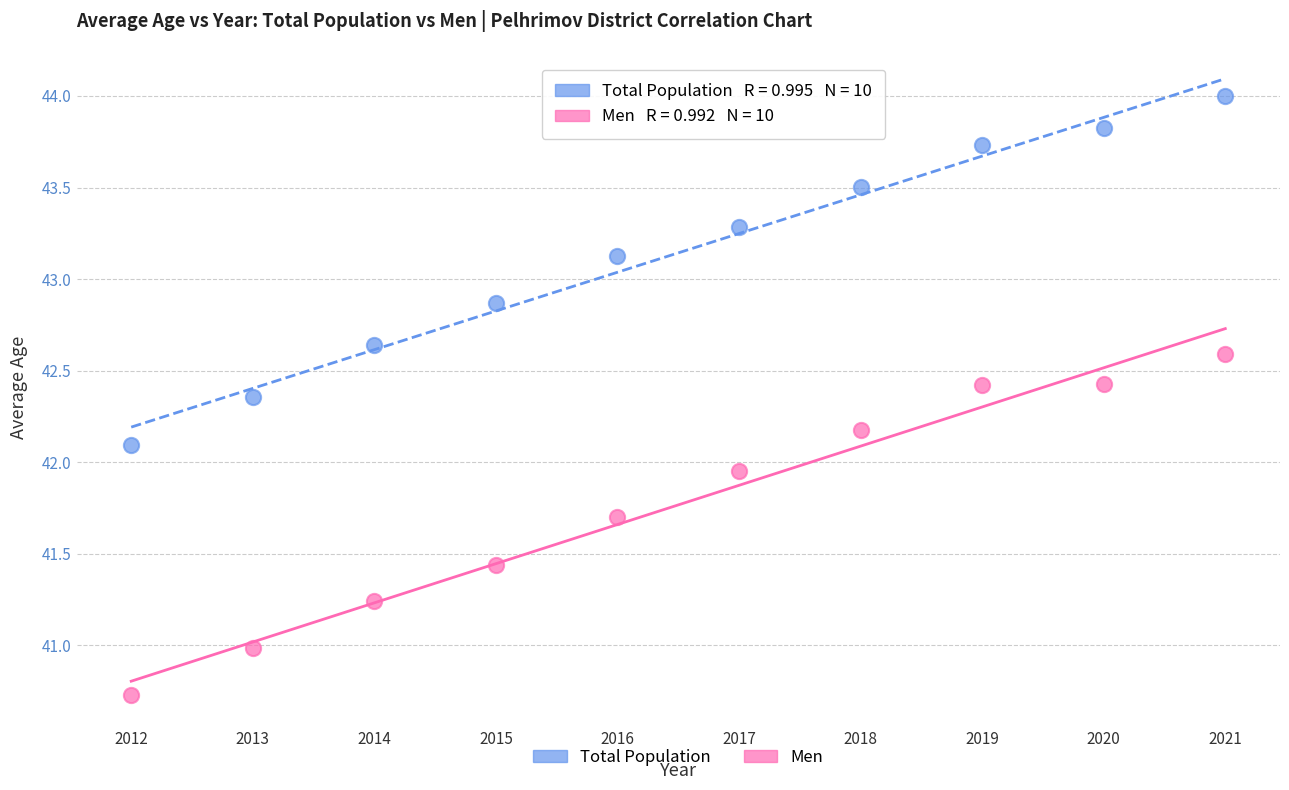

Which series contains the lowest Y value?

Men